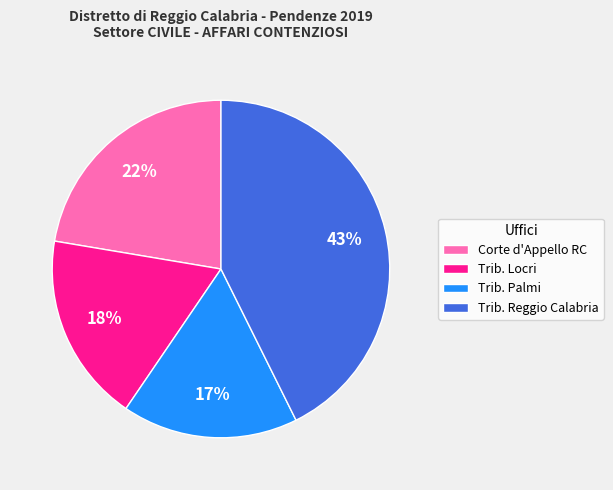

Which slice is the largest?

Trib. Reggio Calabria